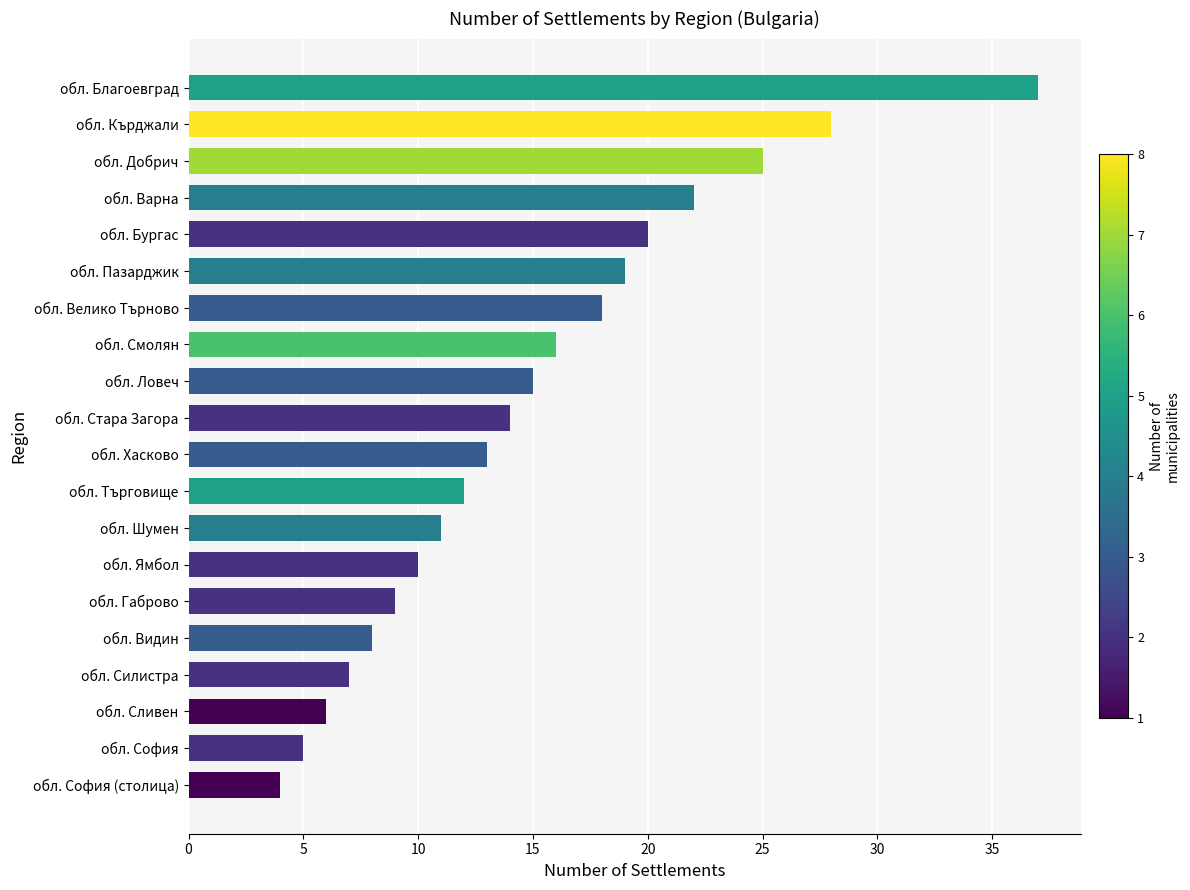

Which category has the lowest value across all series?

обл. София (столица)